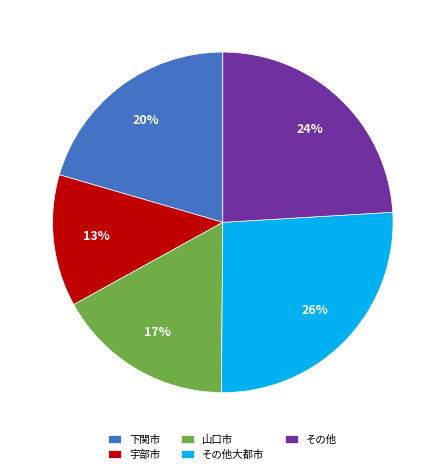

To the nearest percent, what portion does 山口市 represent?

17%